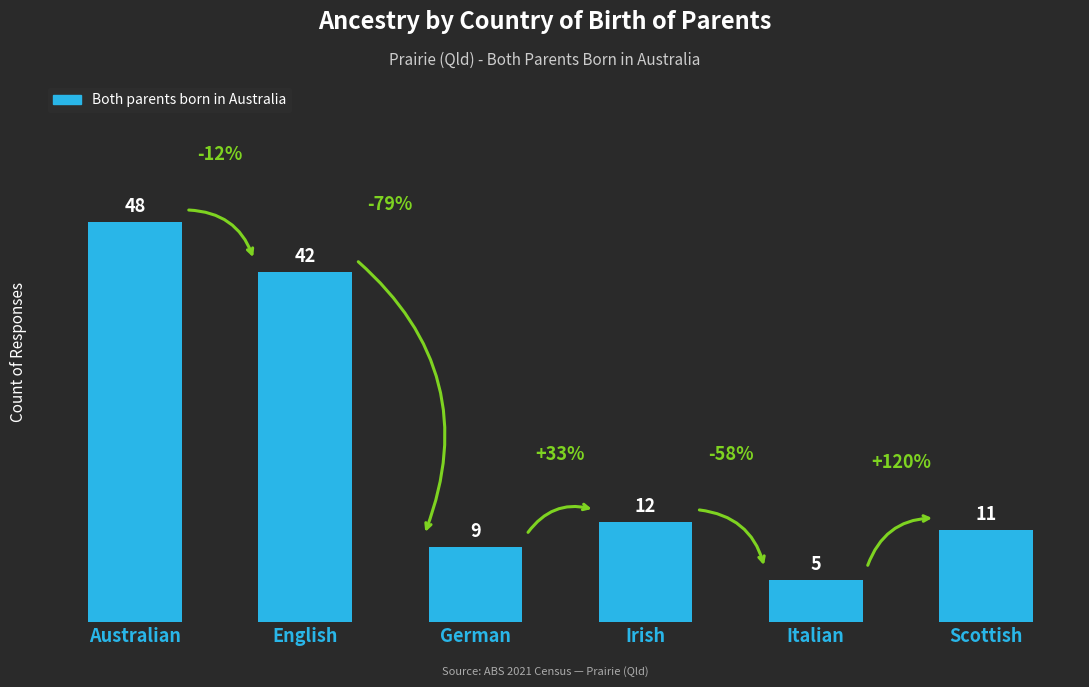

How many series are shown in this chart?

1